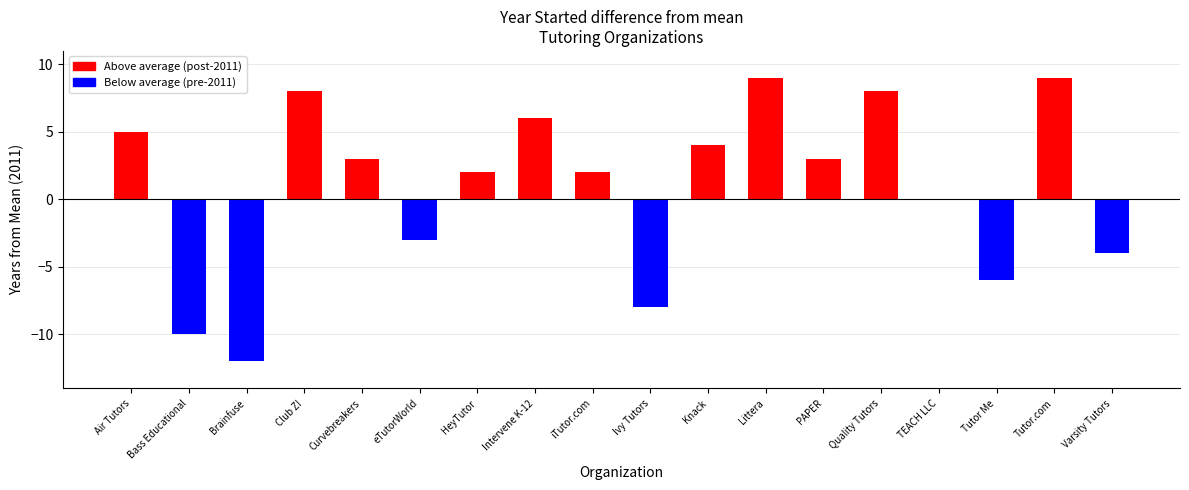

What is the difference between the second highest and minimum values?

21